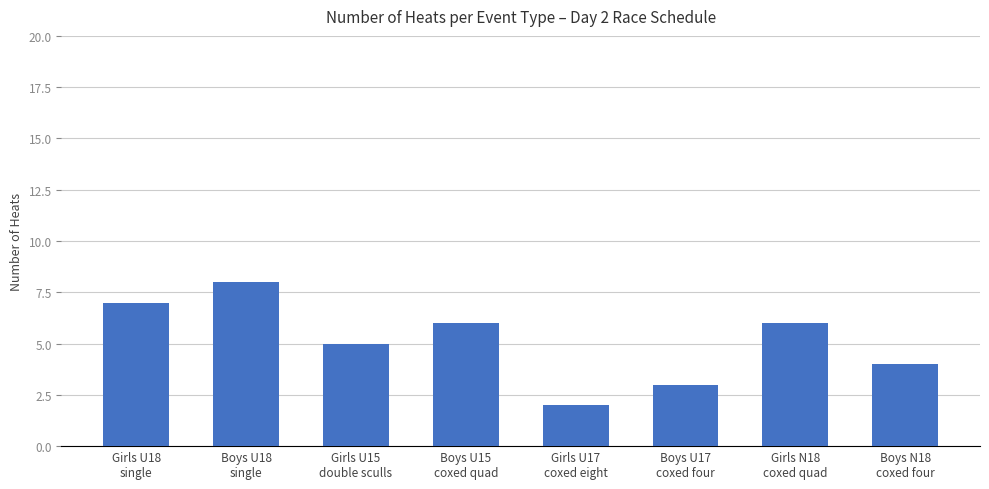

Count the values in the range 4 to 7.

5